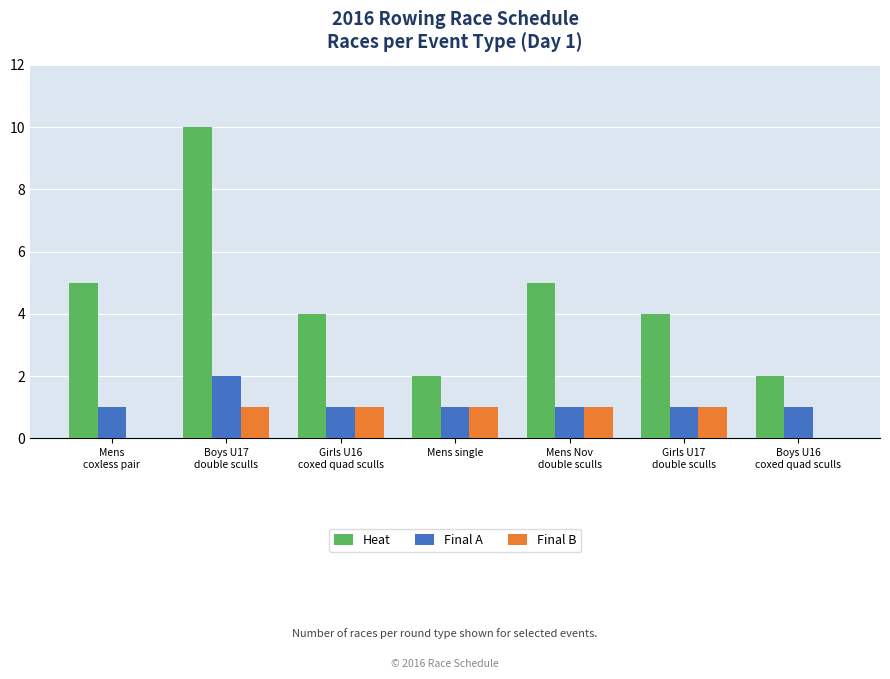

Count the number of data series in this chart.

3